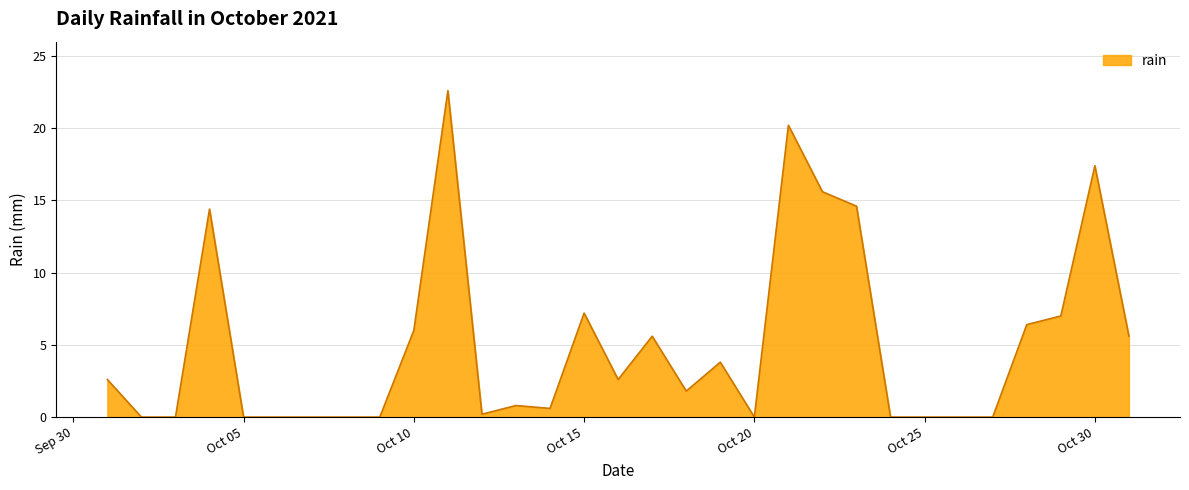

Reading left to right, extract all data points from this chart.

2.6	0.0	0.0	14.4	0.0	0.0	0.0	0.0	0.0	6.0	22.6	0.2	0.8	0.6	7.2	2.6	5.6	1.8	3.8	0.0	20.2	15.6	14.6	0.0	0.0	0.0	0.0	6.4	7.0	17.4	5.6